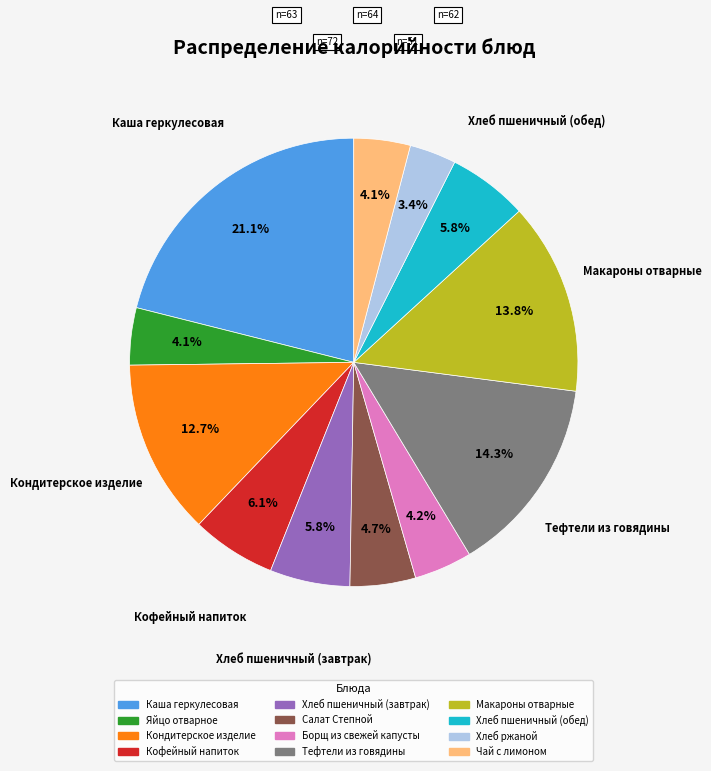

How many segments does this pie chart have?

12